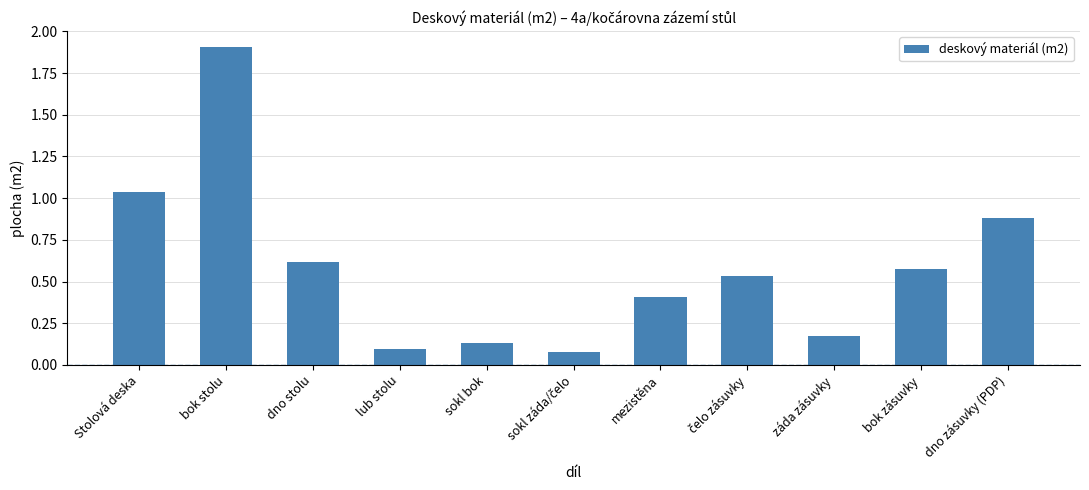

Are the bars horizontal?

No